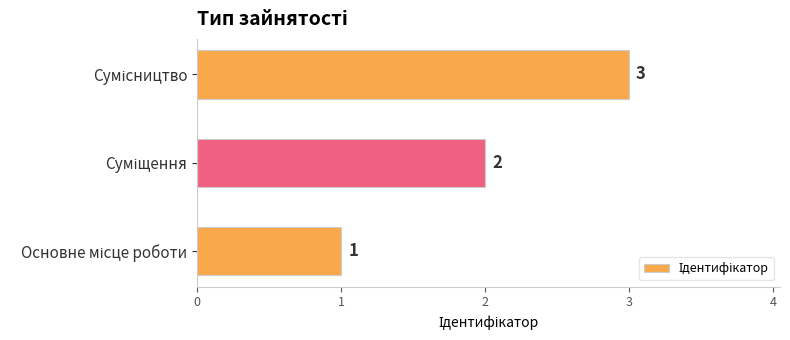

What is the maximum value shown in the chart?

3